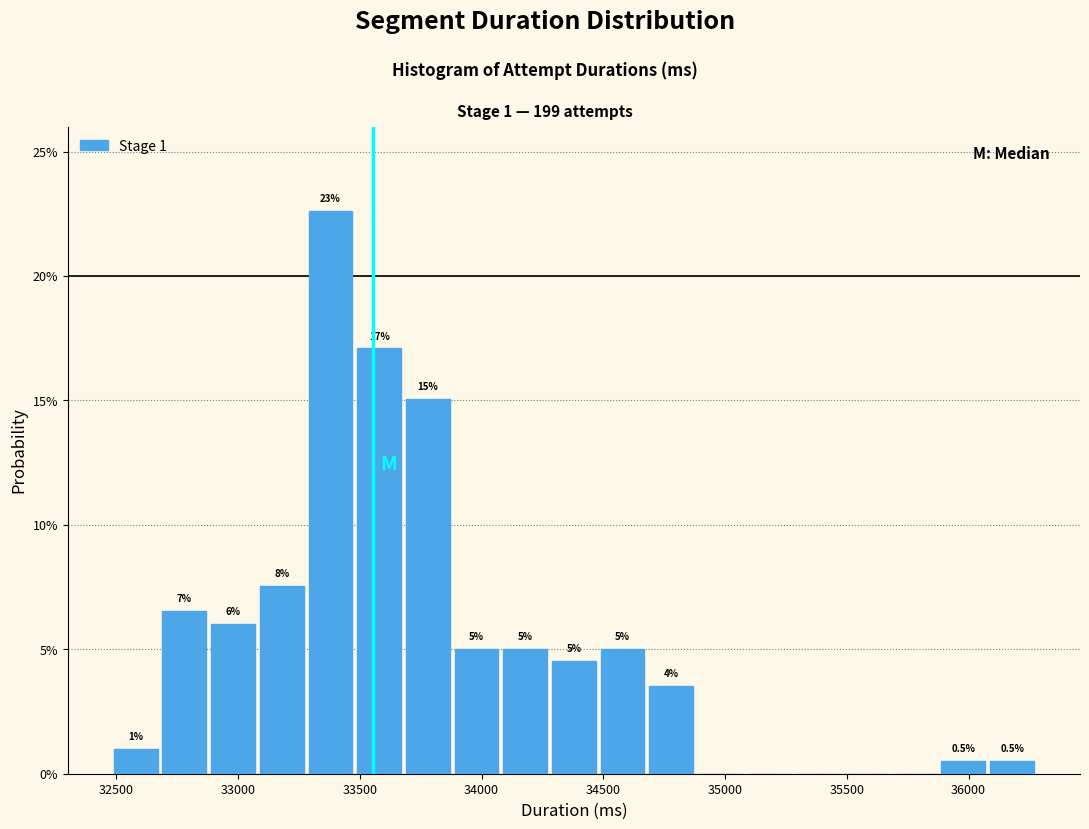

Which range on the x-axis has the tallest bar?

33300 to 33500